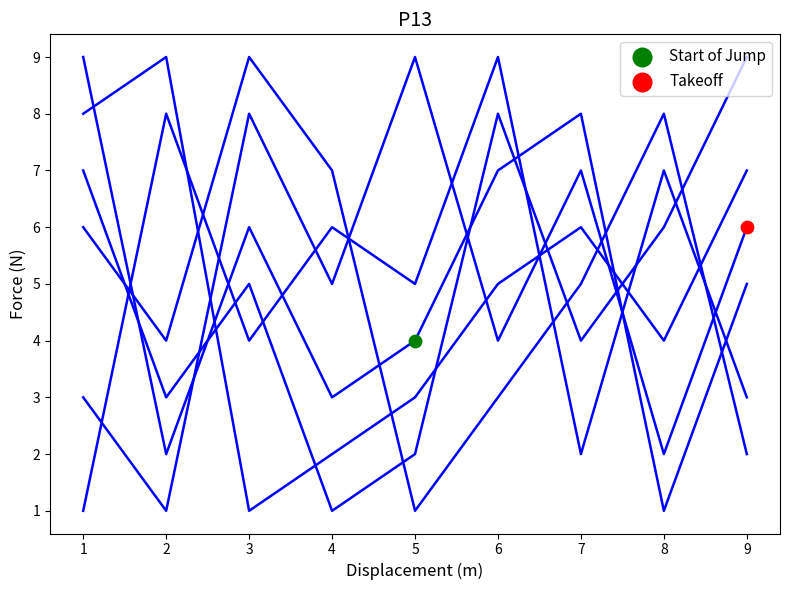

Is this an area chart (filled region under the line)?

No